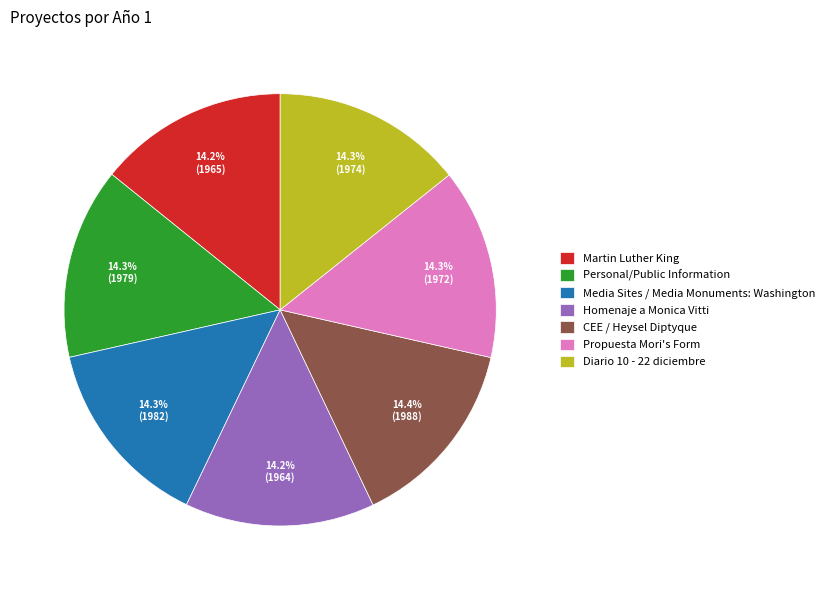

Is there any slice that represents more than half of the pie?

No